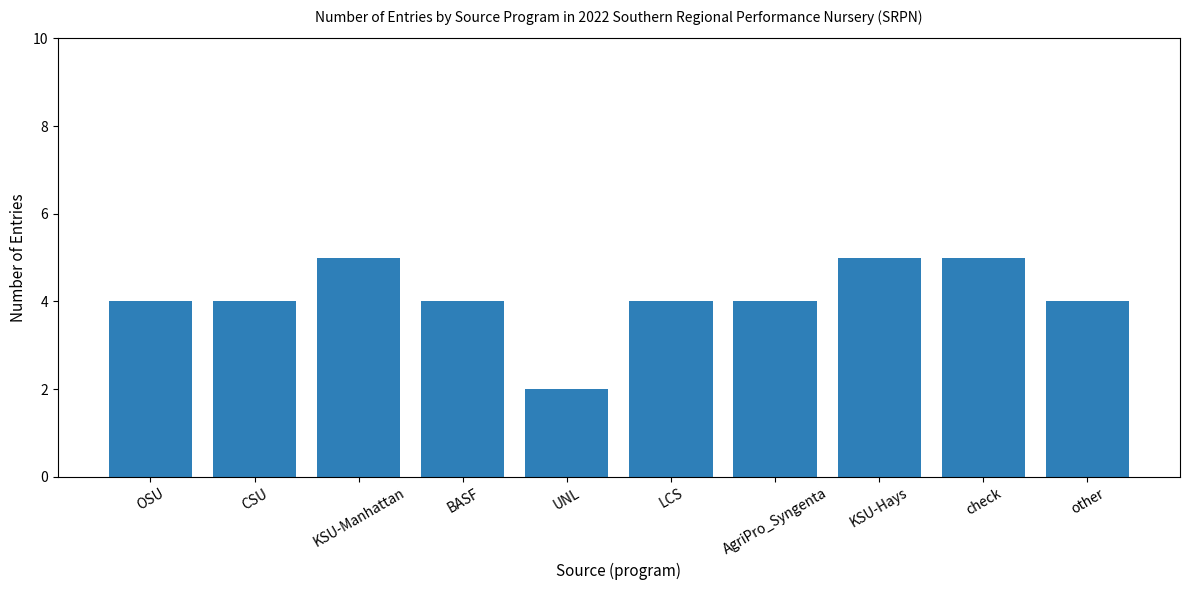

How many bars are there in total?

10